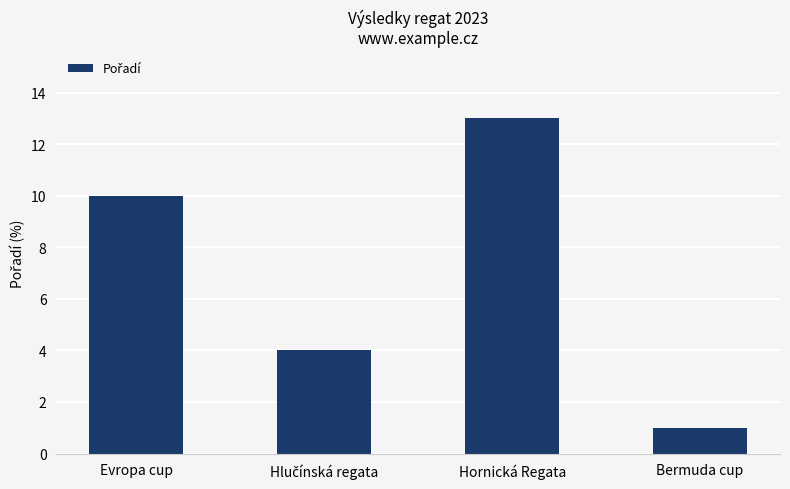

Which has a higher value, Hornická Regata or Bermuda cup?

Hornická Regata